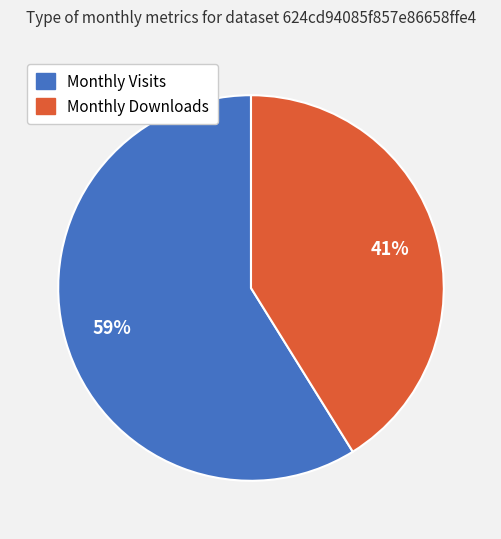

To the nearest percent, what is the difference between the largest and smallest slice percentages?

18%